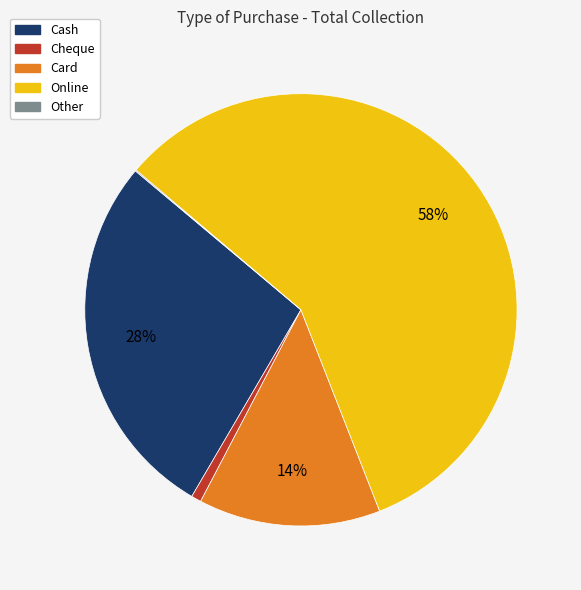

Which slice is the largest?

Online